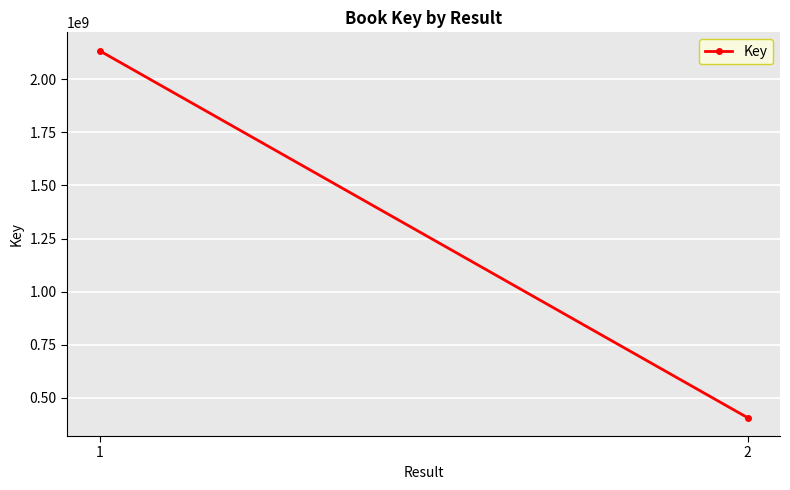

The value at 1 is 3597373914. True or false?

False